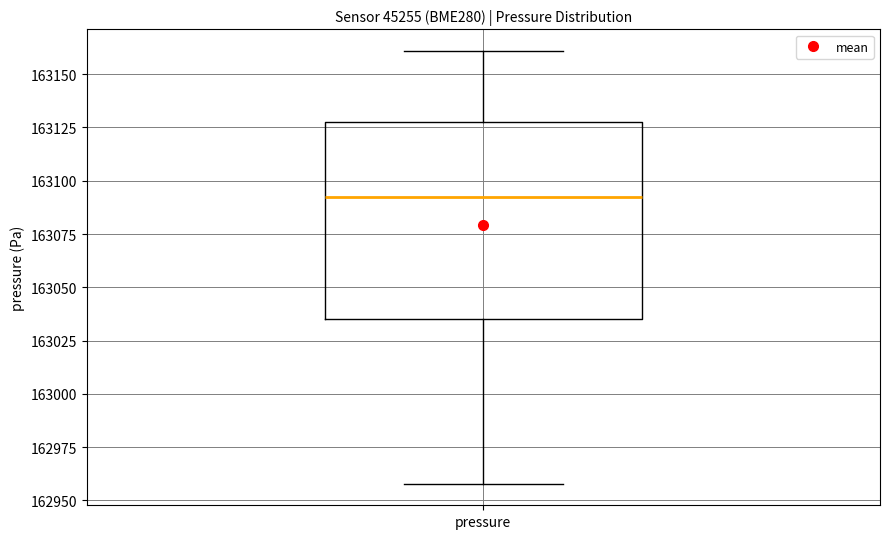

Where does the lower whisker of the box for pressure end on the y-axis? The values are not printed on the chart, so give them approximately, as read against the axis.

162960